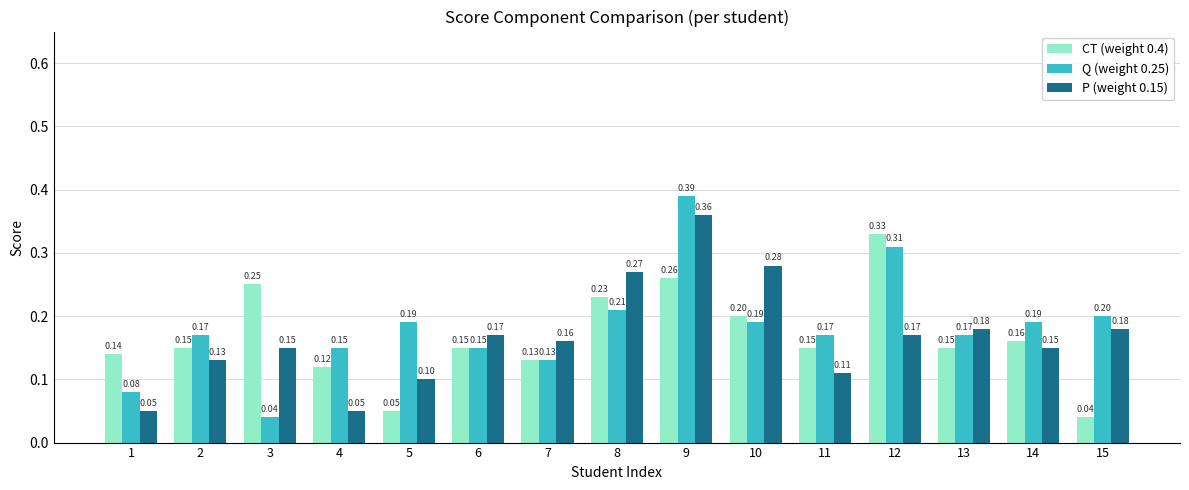

At 3, list the series in order from largest to smallest.

CT (weight 0.4), P (weight 0.15), Q (weight 0.25)